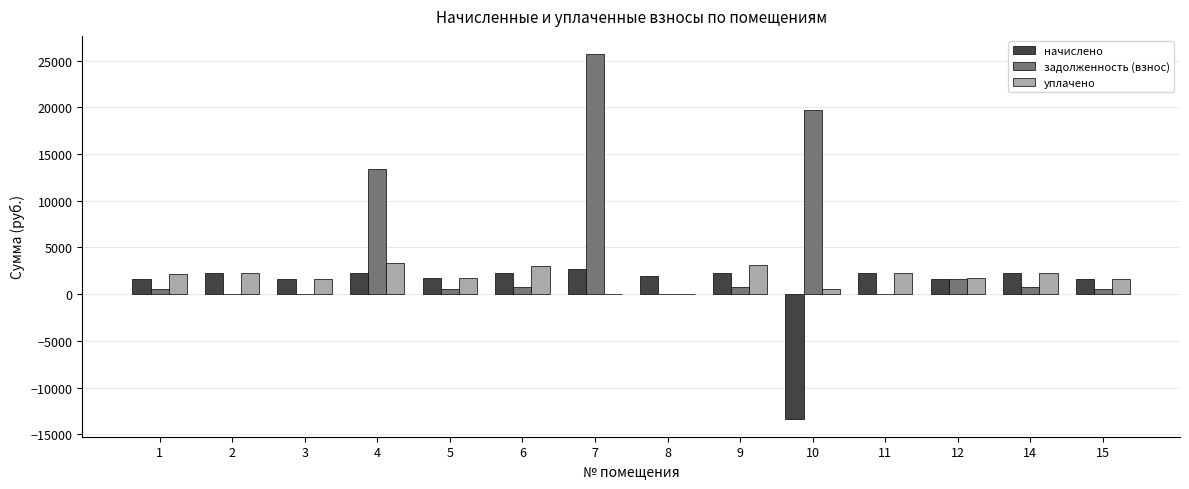

Is it true that начислено equals -13317.1 at 10?

True